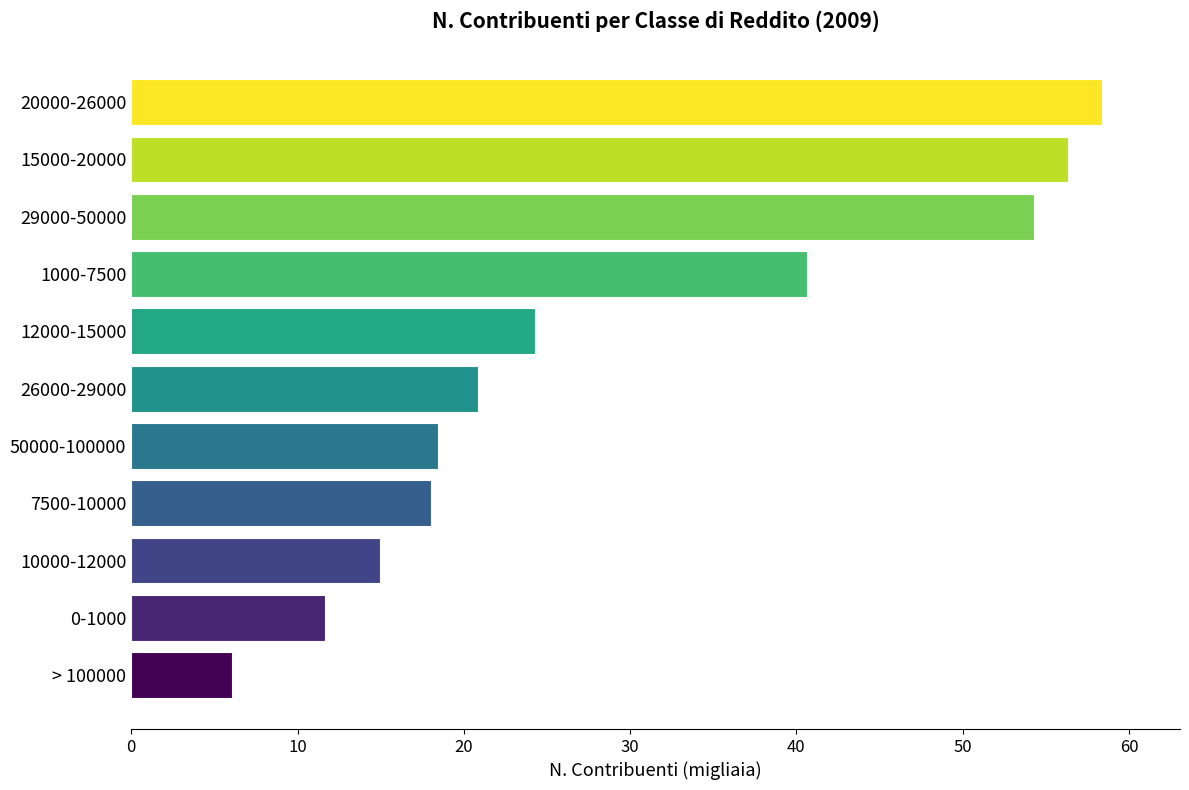

Reading top to bottom, extract all data points from this chart.

20000-26000=58.4	15000-20000=56.3	29000-50000=54.3	1000-7500=40.6	12000-15000=24.3	26000-29000=20.8	50000-100000=18.4	7500-10000=18.1	10000-12000=14.9	0-1000=11.6	> 100000=6.0